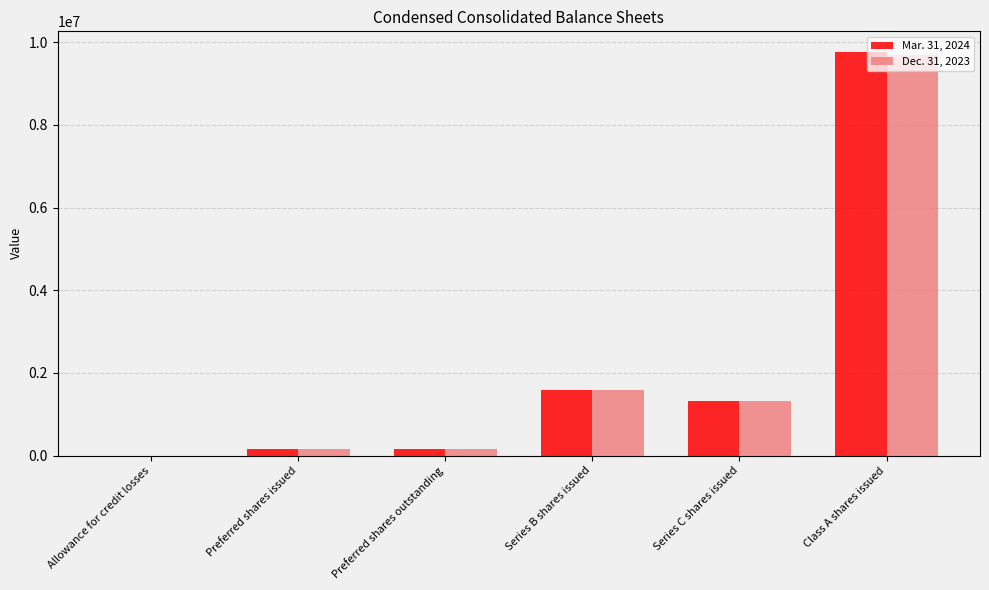

What is the sum of the Mar. 31, 2024 values at Series C shares issued and Allowance for credit losses?

1321207